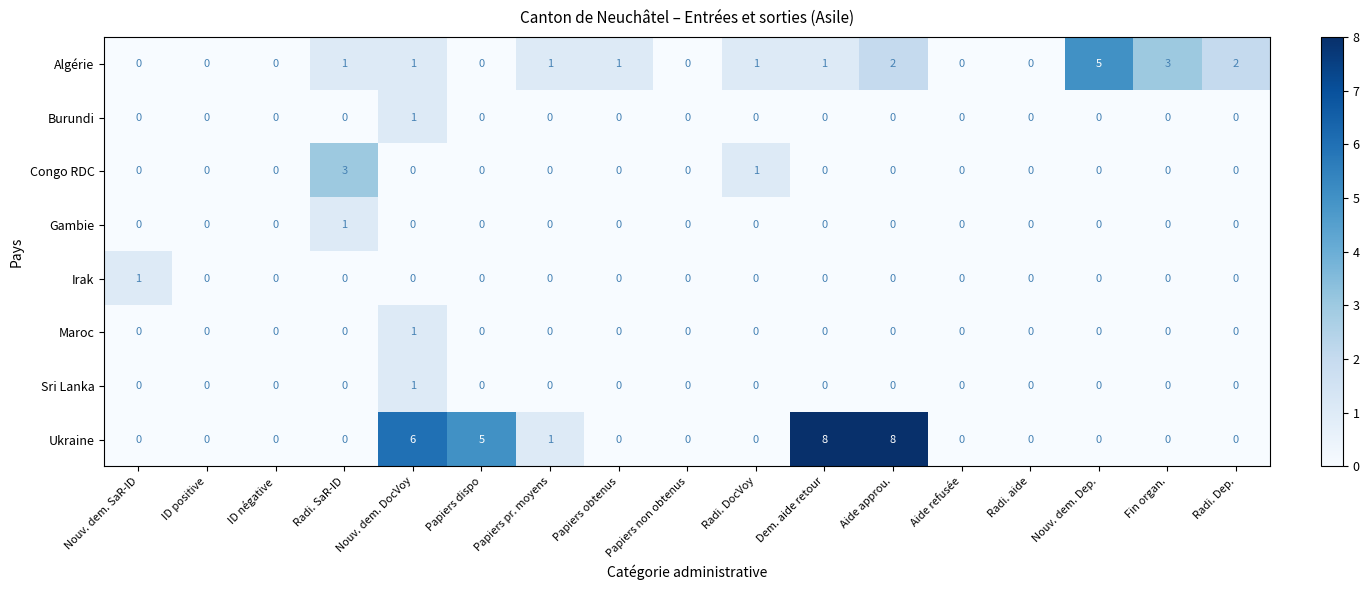

True or false: Maroc has a value of 0 at Aide approu..

True